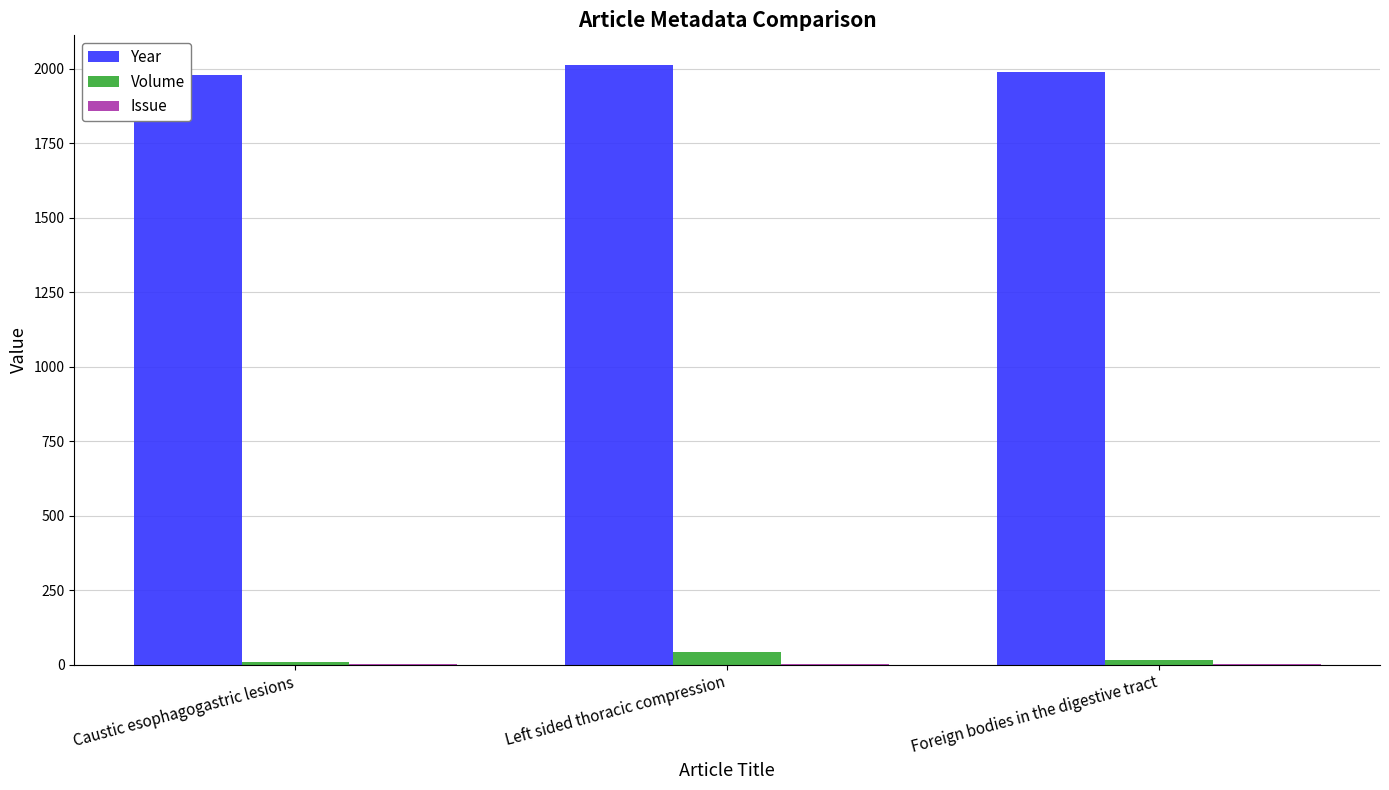

Is it true that Issue equals 1 at Caustic esophagogastric lesions?

False